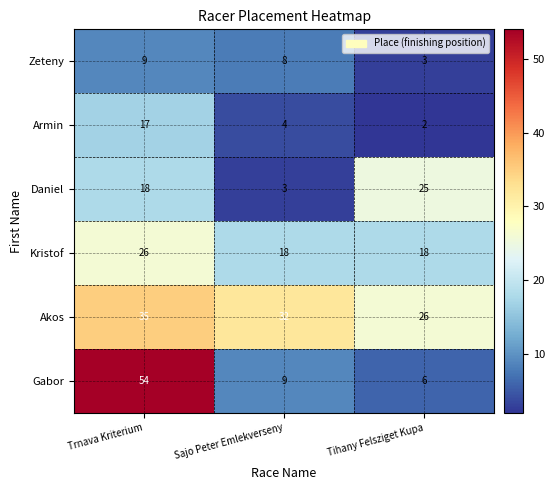

True or false: Daniel has a value of 25 at Tihany Felsziget Kupa.

True